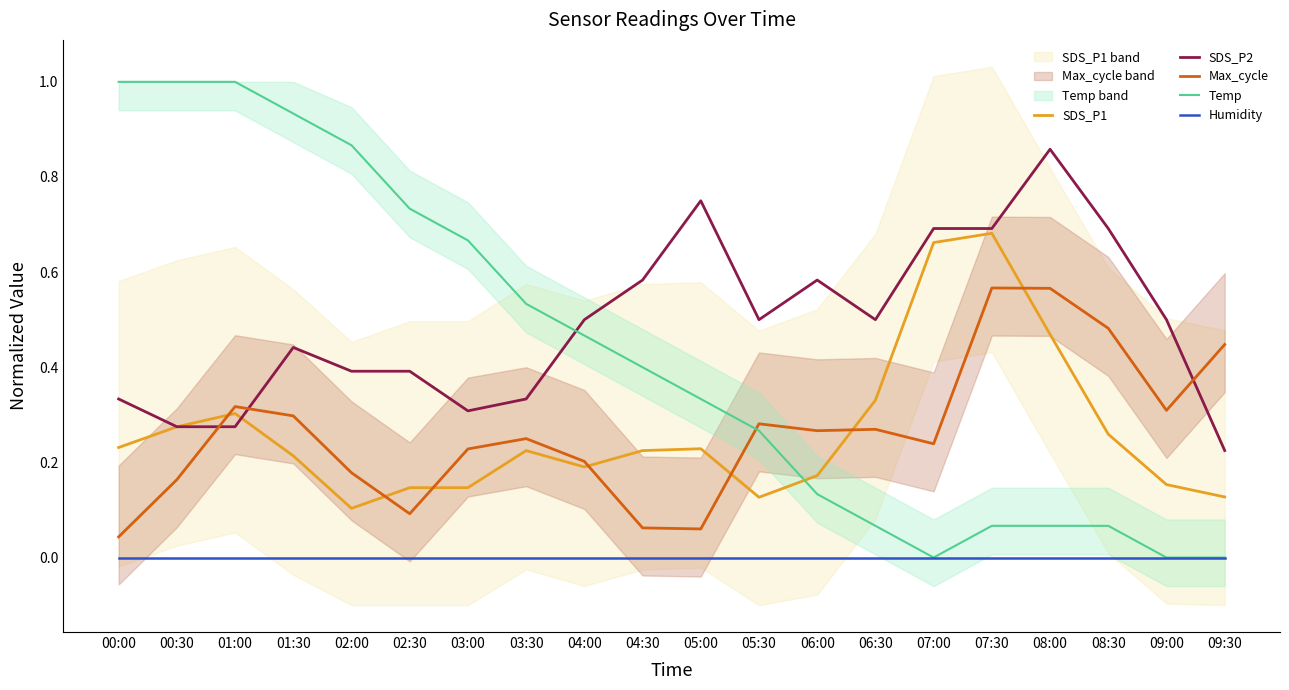

How many categories are shown in the chart?

20